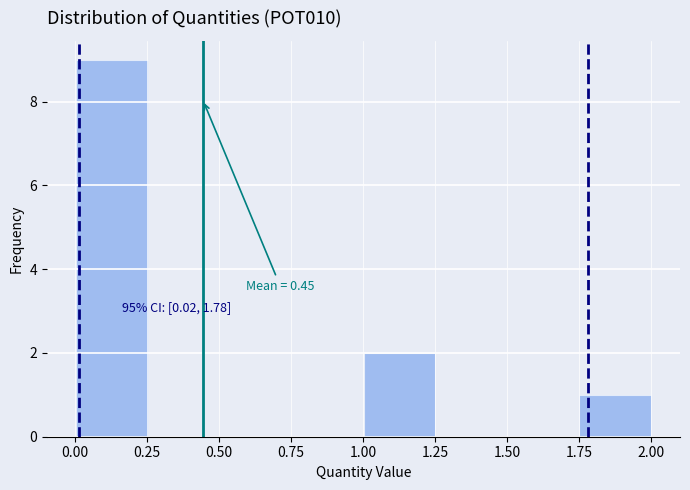

Over which range of the x-axis is the bar tallest?

0.00 to 0.25